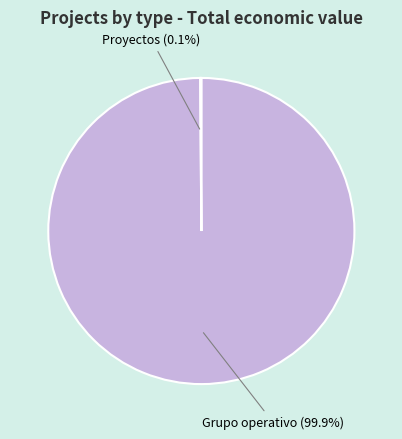

Is there a majority slice in this chart?

Yes